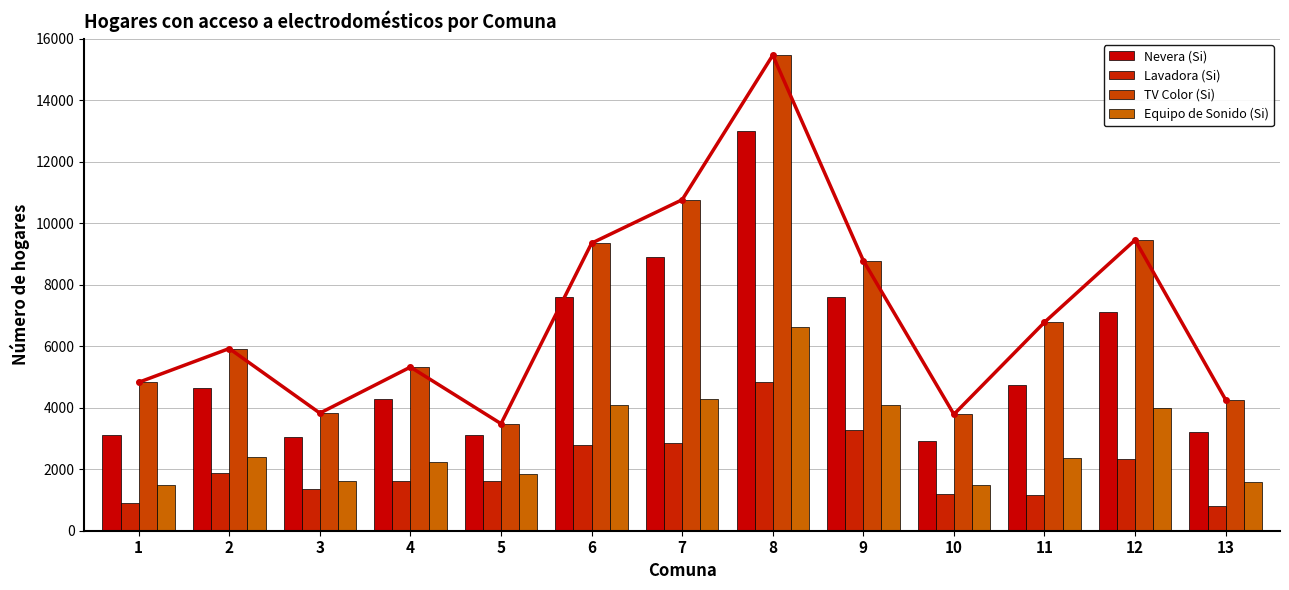

How many bars are there in each group?

4